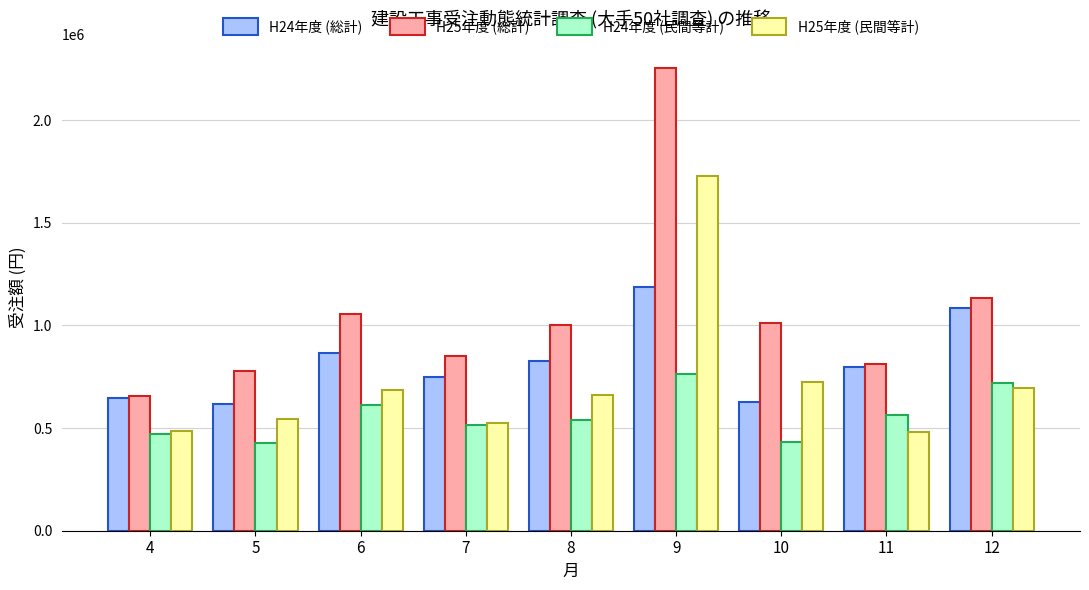

List the series in order of their overall mean, lowest first.

H24年度 (民間等計), H25年度 (民間等計), H24年度 (総計), H25年度 (総計)